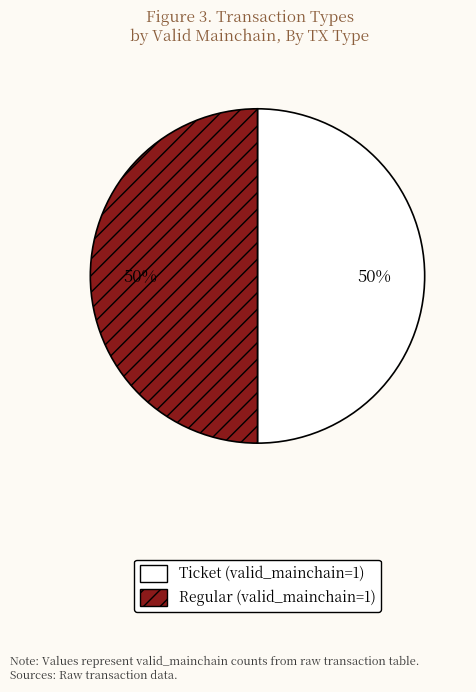

To the nearest percent, what is the average slice percentage?

50%